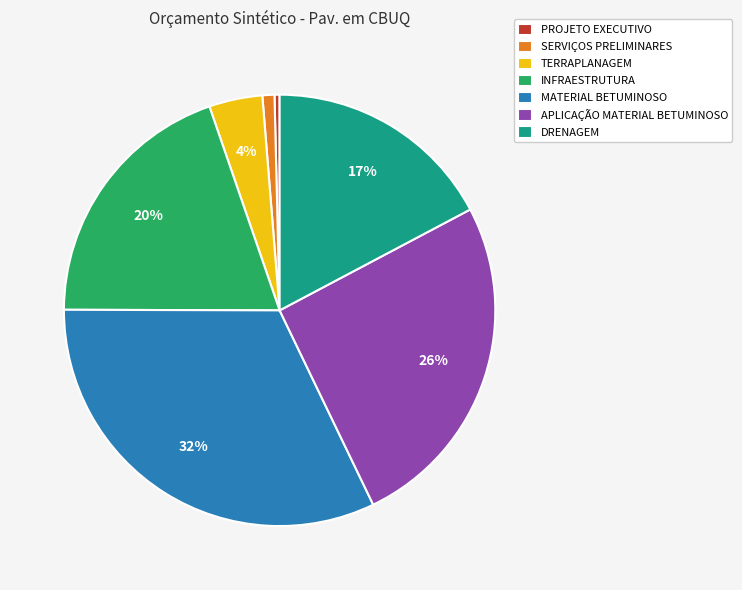

What is the largest slice in the pie chart?

MATERIAL BETUMINOSO